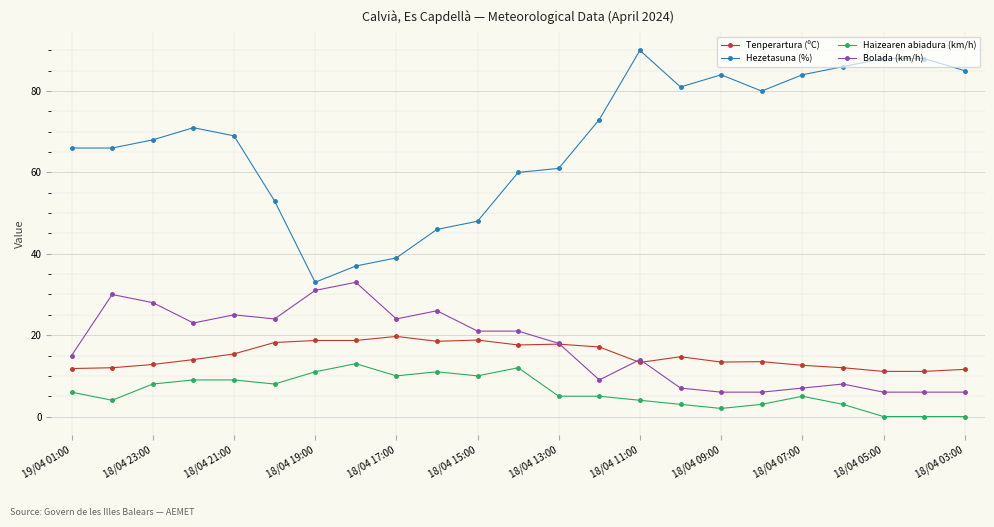

What is the lowest value of the Hezetasuna (%) series?

33.0